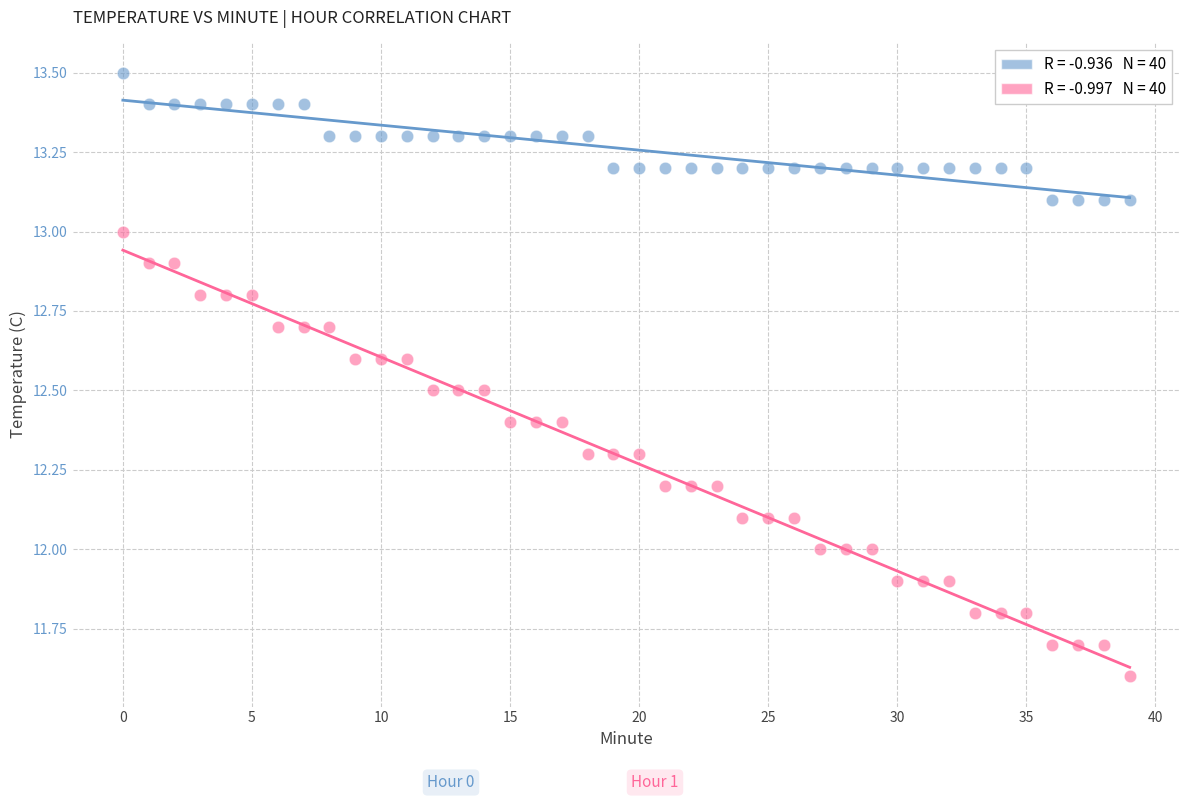

Across all data points, what is the range of Y values (max minus min)?

1.9